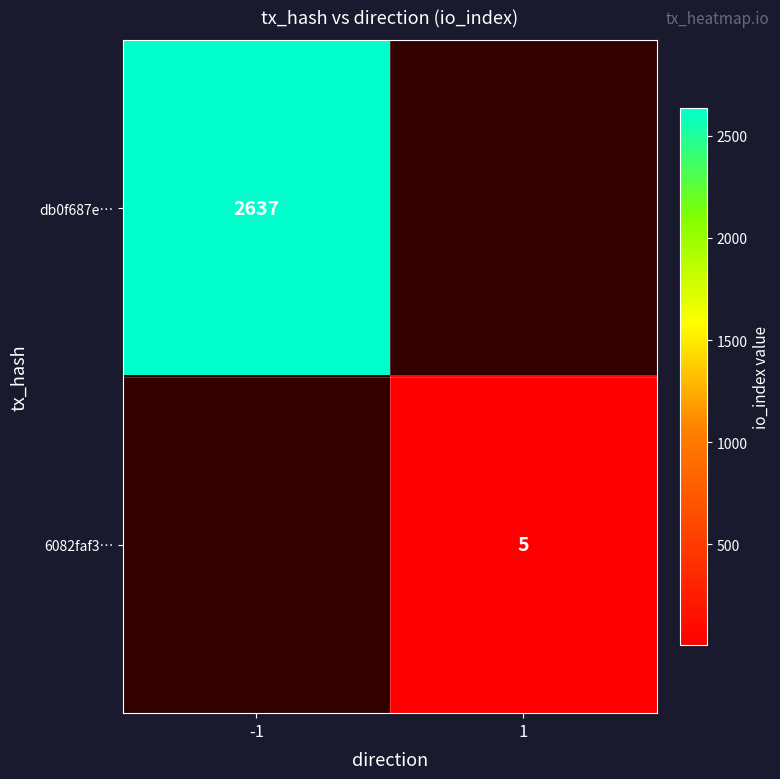

True or false: db0f687e… has a value of 2637 at -1.

True